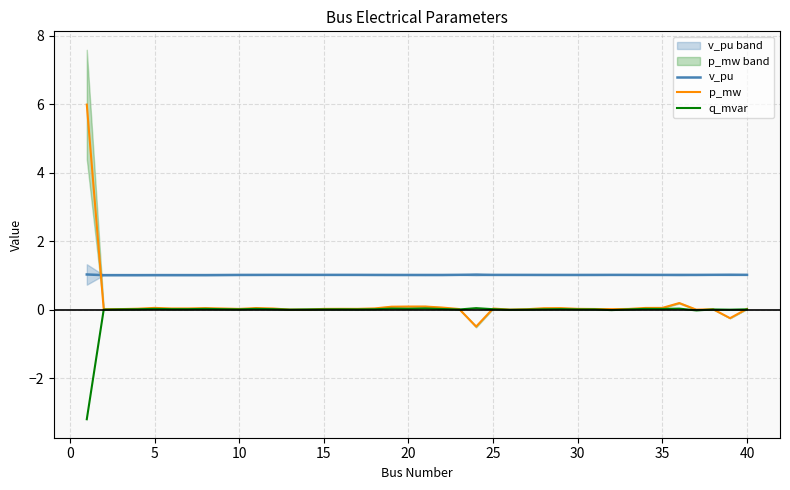

Reading right to left, extract all data points from this chart.

v_pu: 1.0	1.0	1.0	1.0	1.0	1.0	1.0	1.0	1.0	1.0	1.0	1.0	1.0	1.0	1.0	1.0	1.0	1.0	1.0	1.0	1.0	1.0	1.0	1.0	1.0	1.0	1.0	1.0	1.0	1.0	1.0	1.0	1.0	1.0	1.0	1.0	1.0	1.0	1.0	1.0
p_mw: 0.0	-0.2	0.0	0.0	0.2	0.1	0.0	0.0	0.0	0.0	0.0	0.0	0.0	0.0	0.0	0.0	-0.5	0.0	0.1	0.1	0.1	0.1	0.0	0.0	0.0	0.0	0.0	0.0	0.0	0.0	0.0	0.0	0.0	0.0	0.0	0.1	0.0	0.0	0.0	6.0
q_mvar: 0.0	-0.0	0.0	-0.0	0.0	0.0	0.0	0.0	-0.0	0.0	0.0	0.0	0.0	0.0	-0.0	0.0	0.0	0.0	0.0	0.0	0.0	0.0	0.0	0.0	0.0	0.0	0.0	0.0	0.0	0.0	0.0	0.0	0.0	0.0	0.0	0.0	0.0	0.0	0.0	-3.2